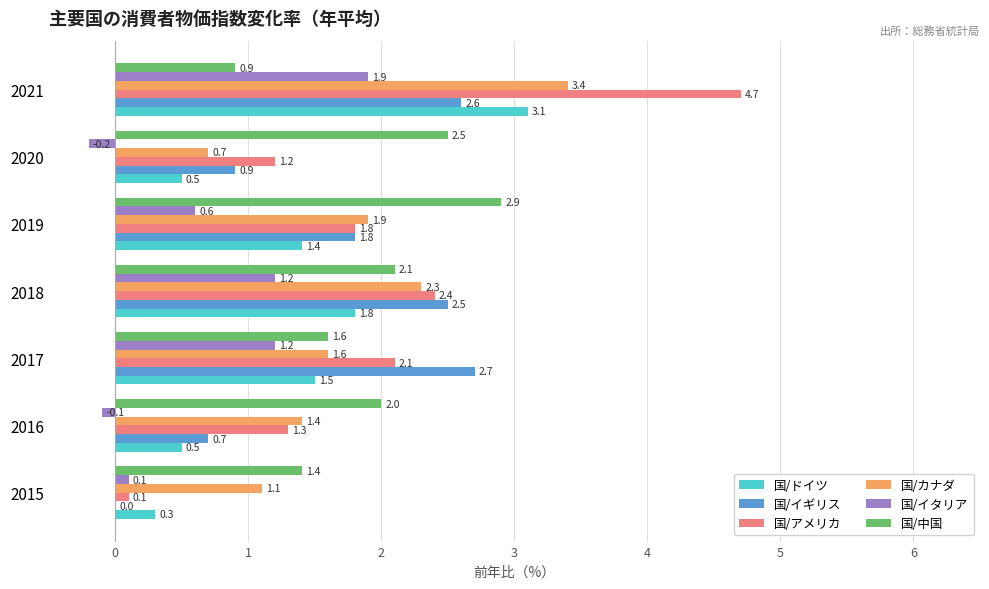

The 国/ドイツ series shows 1.8 at 2018. True or false?

True